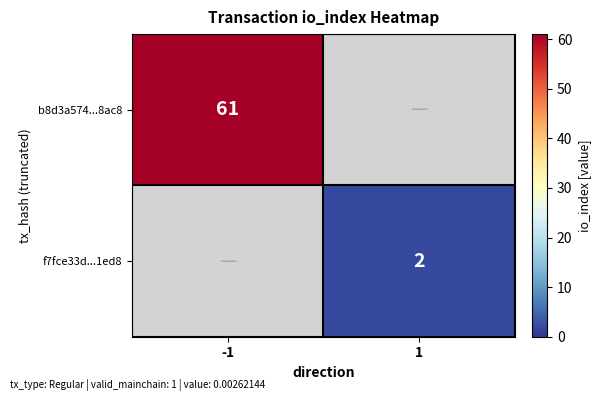

True or false: b8d3a574...8ac8 has a value of 61 at -1.

True